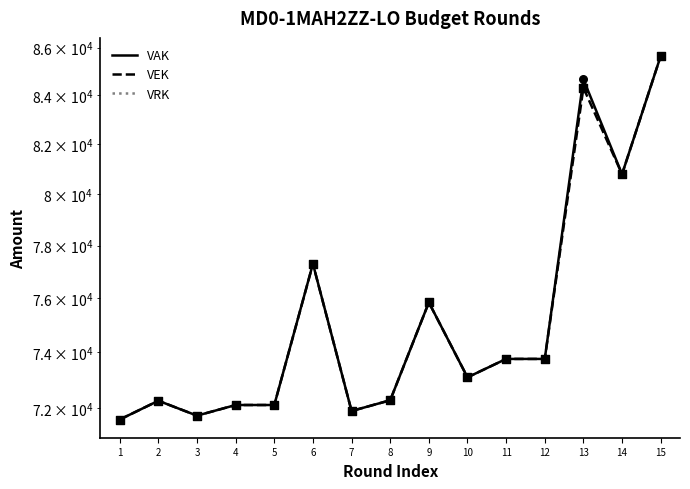

What is the total value across all series at 15?

171280